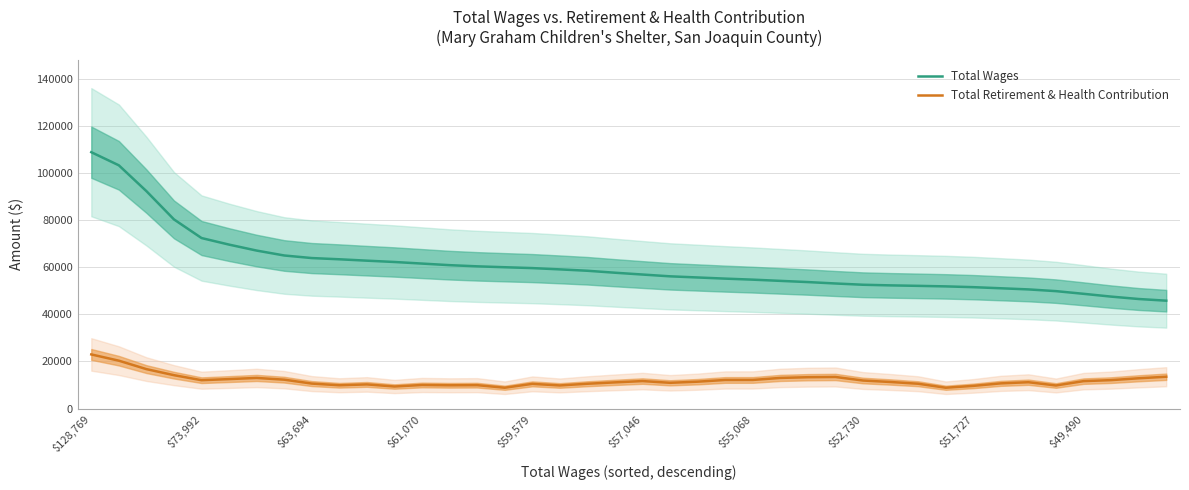

Where does the Total Wages series first go above 57642?

$128,769